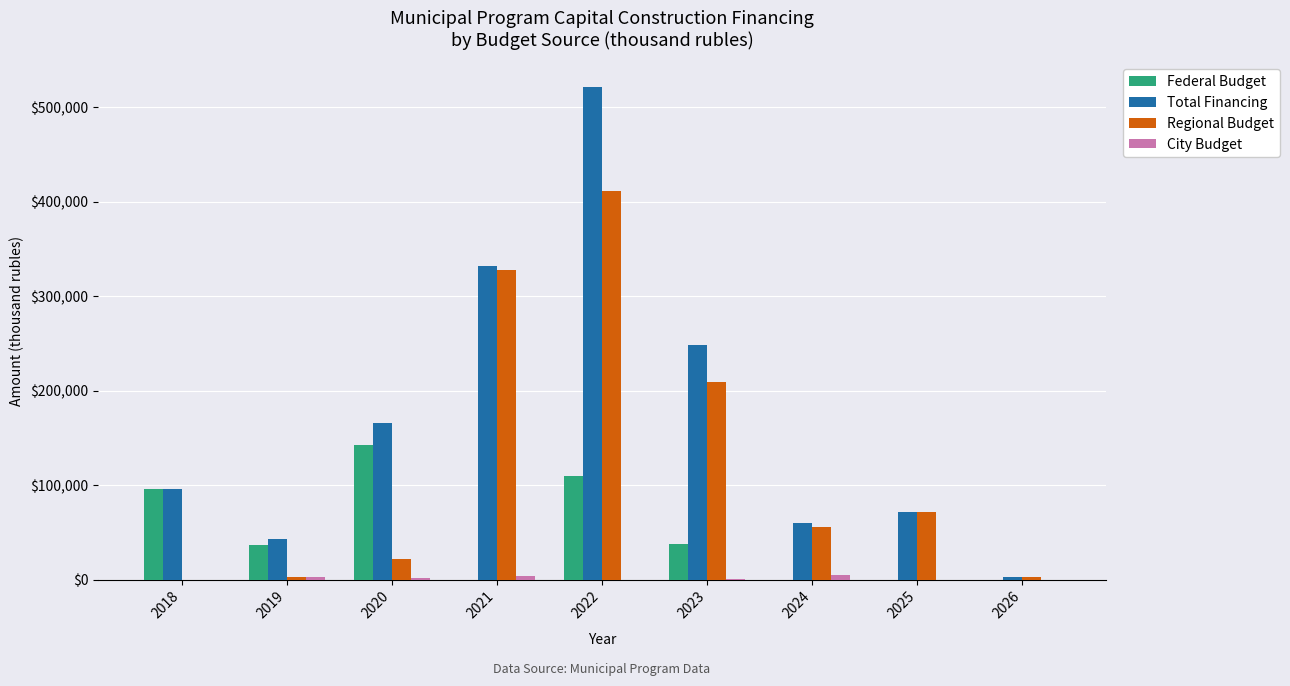

How many groups of bars are there?

9